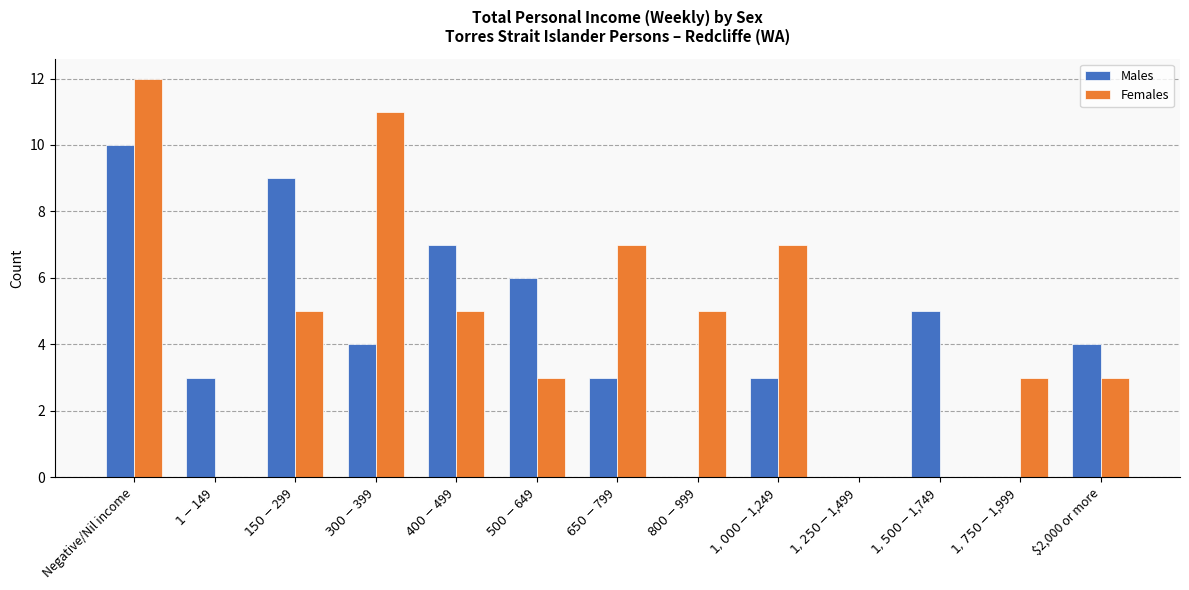

Reading right to left, transcribe all the data shown in this chart.

Males: $2,000 or more=4	$1,750-$1,999=0	$1,500-$1,749=5	$1,250-$1,499=0	$1,000-$1,249=3	$800-$999=0	$650-$799=3	$500-$649=6	$400-$499=7	$300-$399=4	$150-$299=9	$1-$149=3	Negative/Nil income=10
Females: $2,000 or more=3	$1,750-$1,999=3	$1,500-$1,749=0	$1,250-$1,499=0	$1,000-$1,249=7	$800-$999=5	$650-$799=7	$500-$649=3	$400-$499=5	$300-$399=11	$150-$299=5	$1-$149=0	Negative/Nil income=12